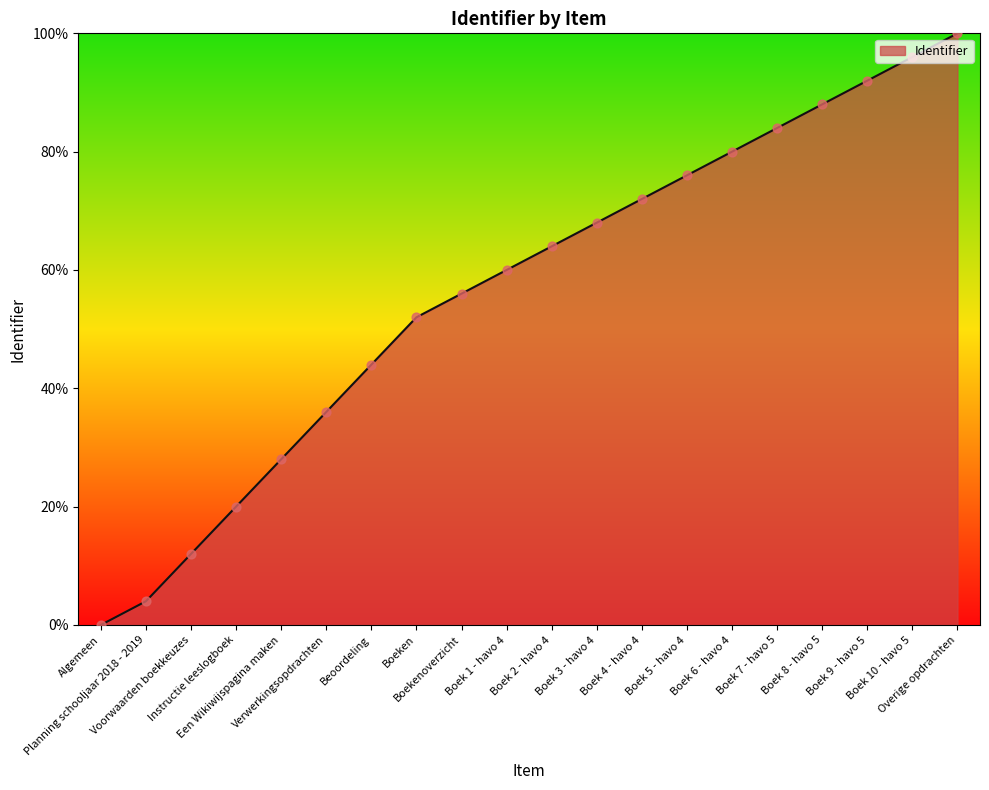

Which has a higher value, Voorwaarden boekkeuzes or Boek 10 - havo 5?

Boek 10 - havo 5